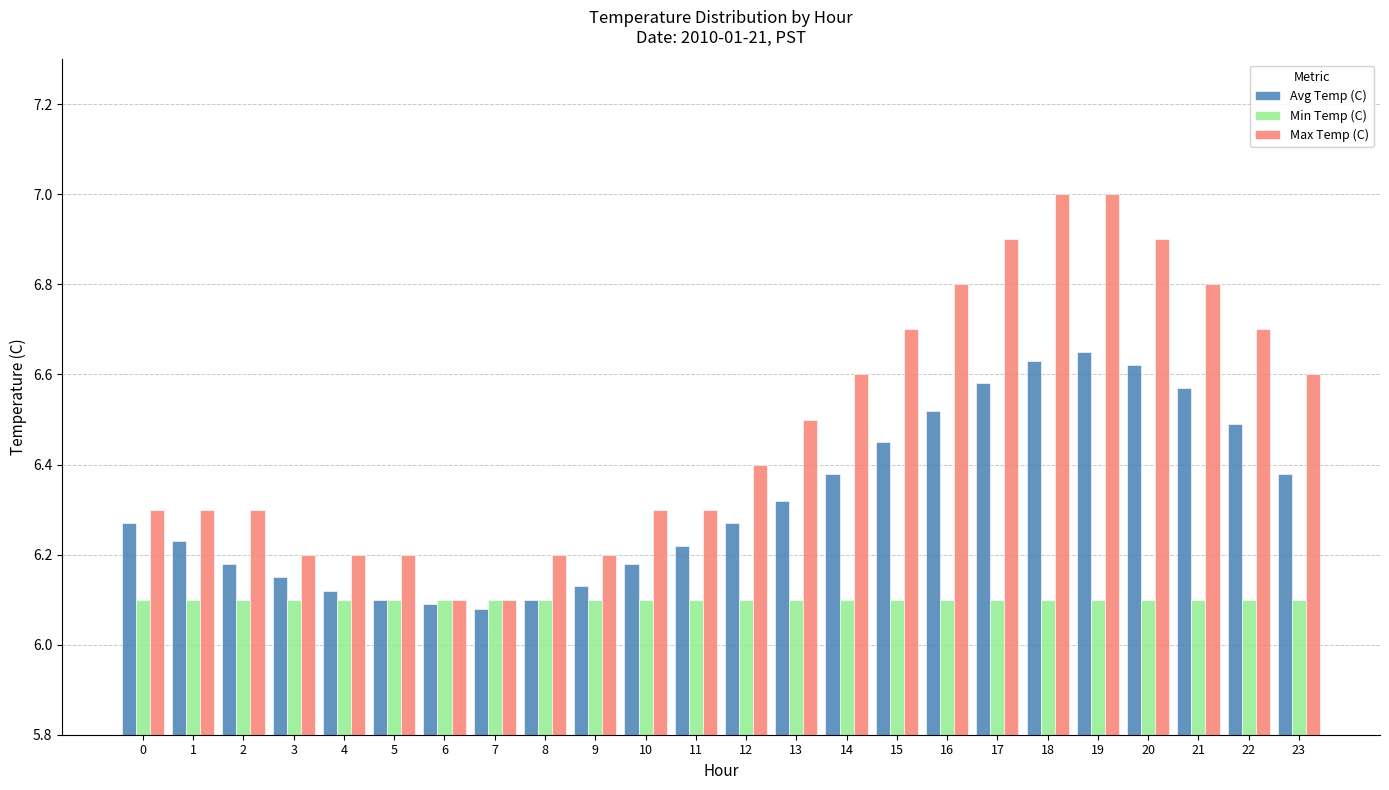

What is the maximum value shown in the chart?

7.0